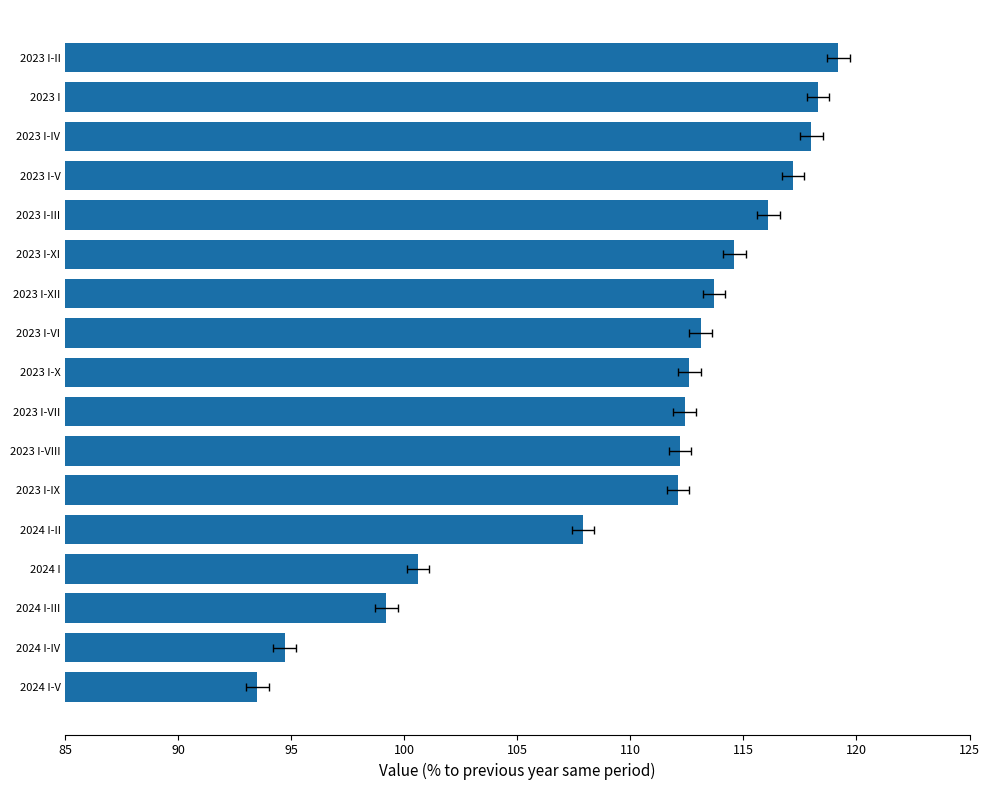

The value at 2023 I is 118.3. True or false?

True